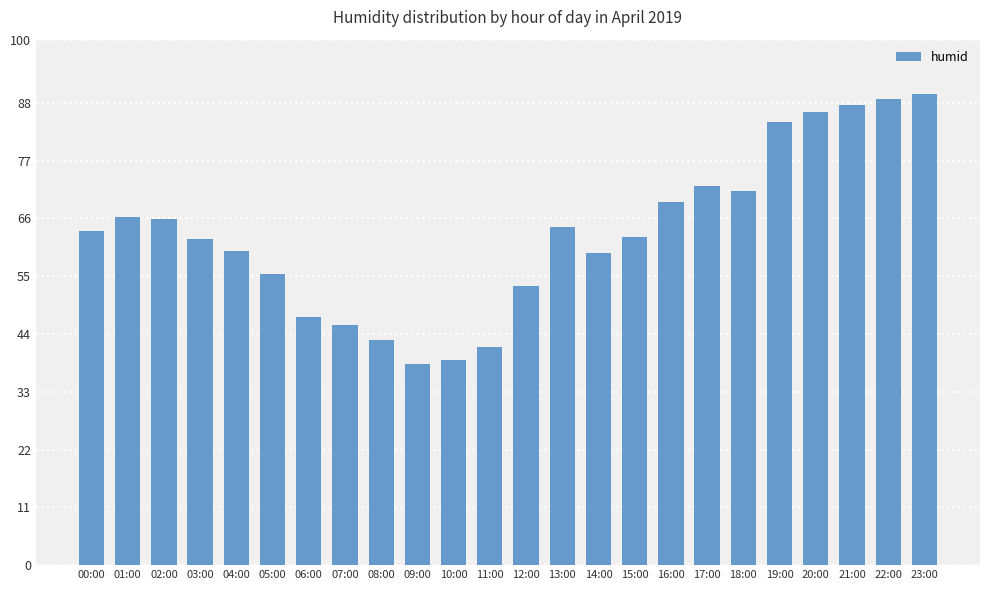

Which category has the lowest value across all series?

09:00